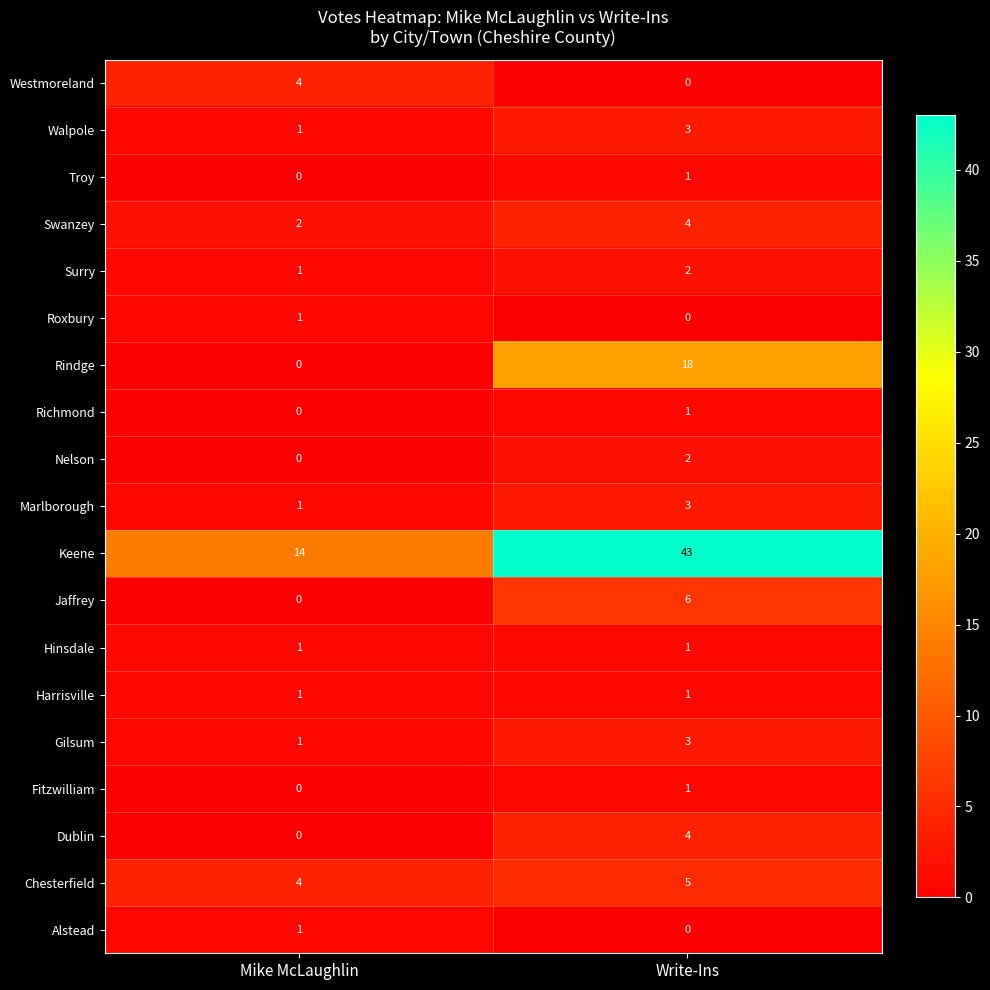

Which series has the largest total across all categories?

Keene